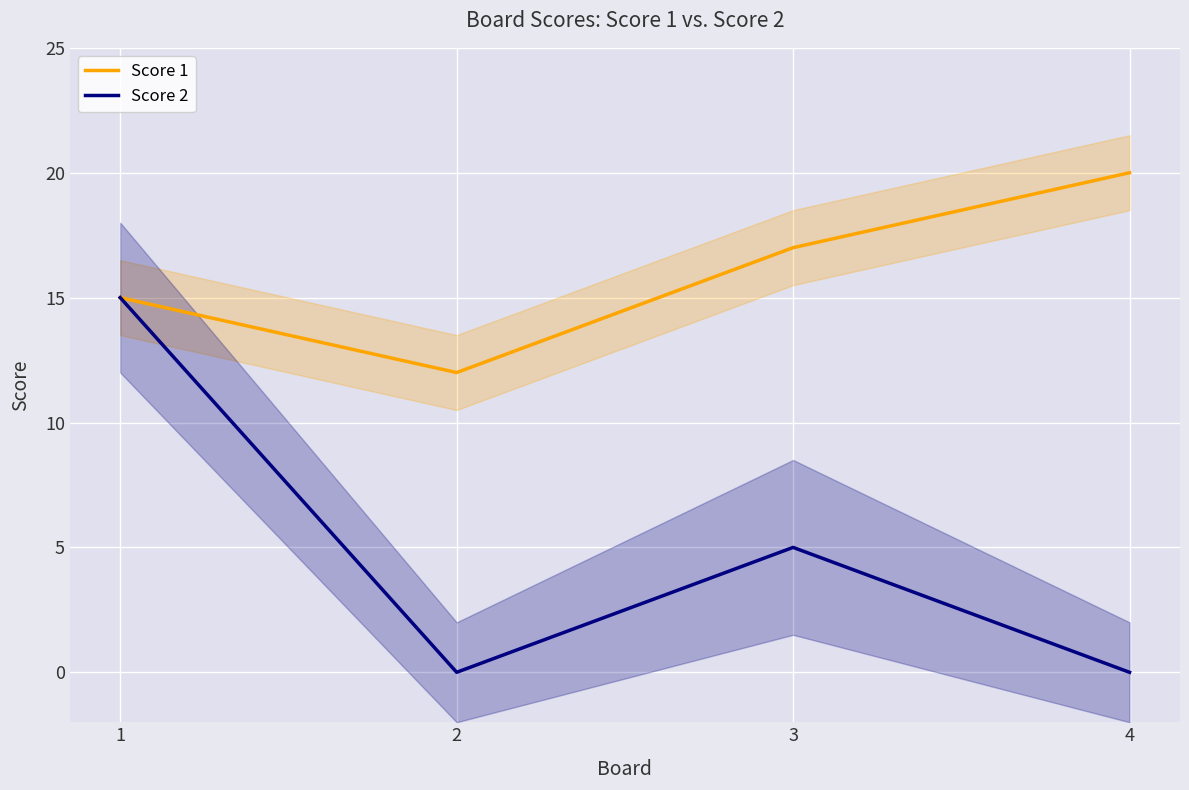

How many lines are shown in the chart?

2